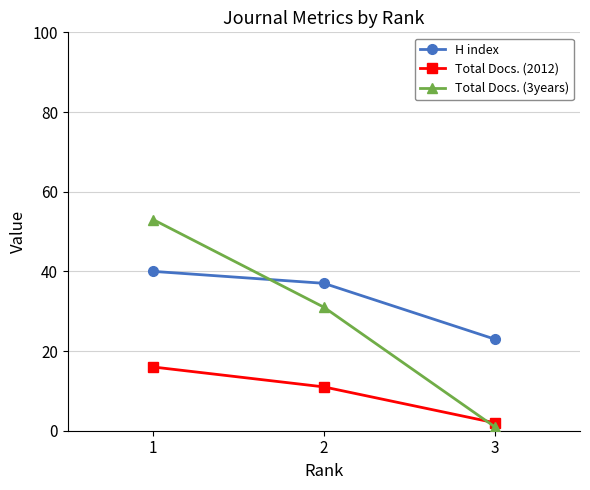

At which category does the chart reach its minimum across all series?

3